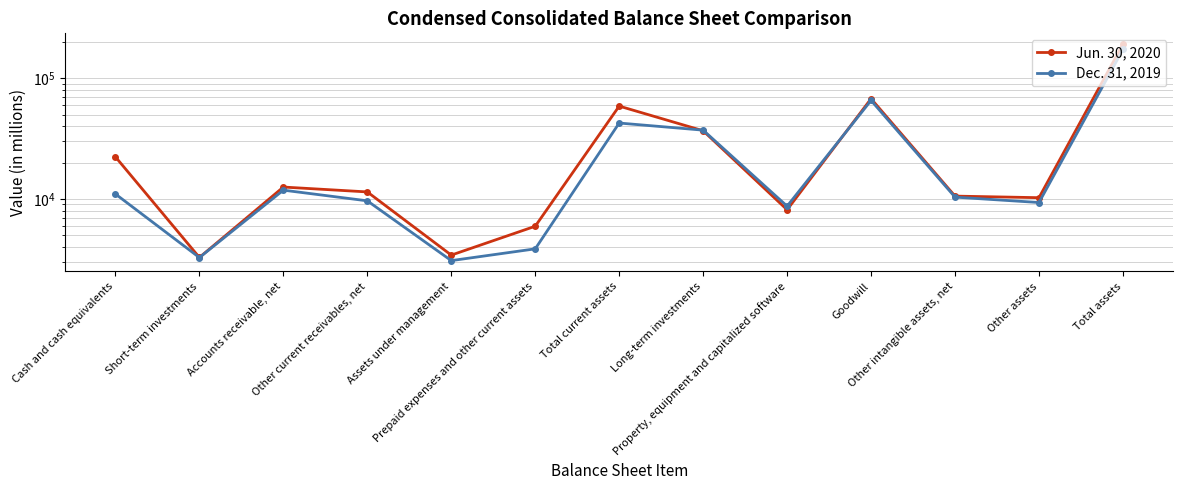

Is the value of Jun. 30, 2020 at Total current assets greater than the value of Dec. 31, 2019 at Other current receivables, net?

Yes